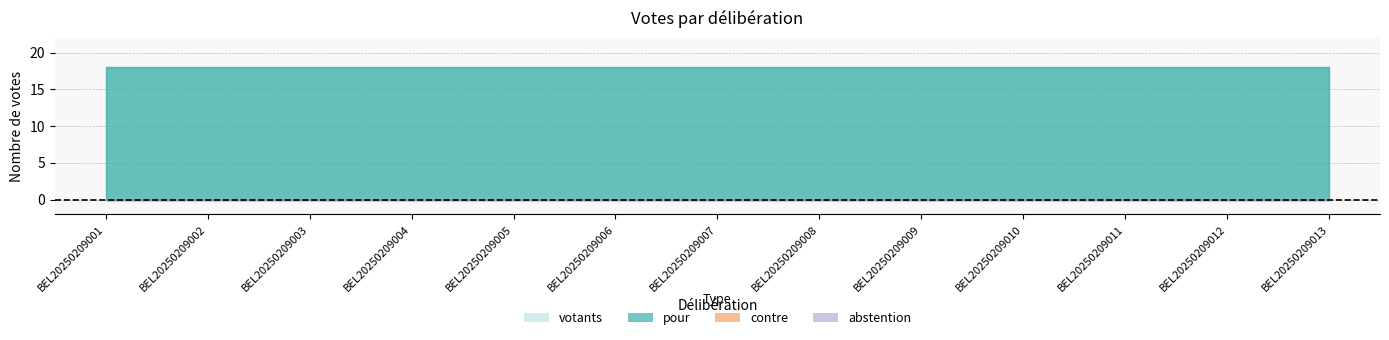

Which series has the widest spread of values?

pour